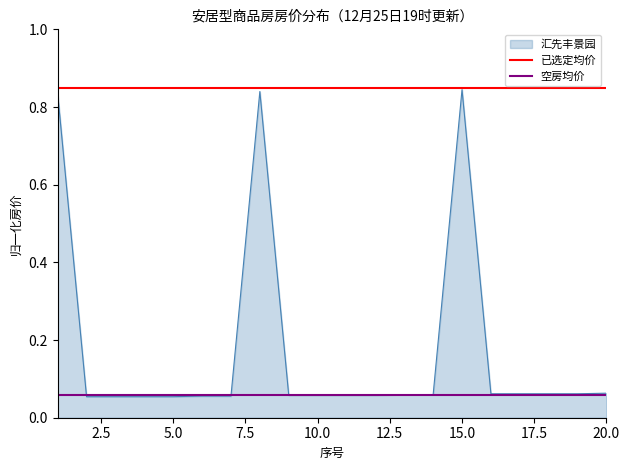

The value of 空房均价 at 2.5 is 0.1. True or false?

False